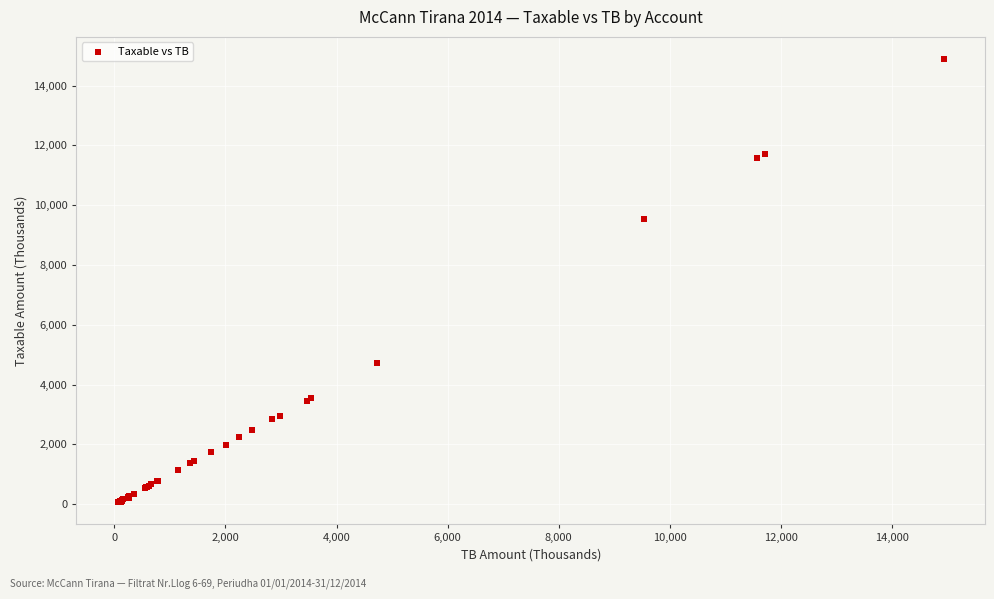

What Y value in the scatter plot is closest to 7474?

9536.1